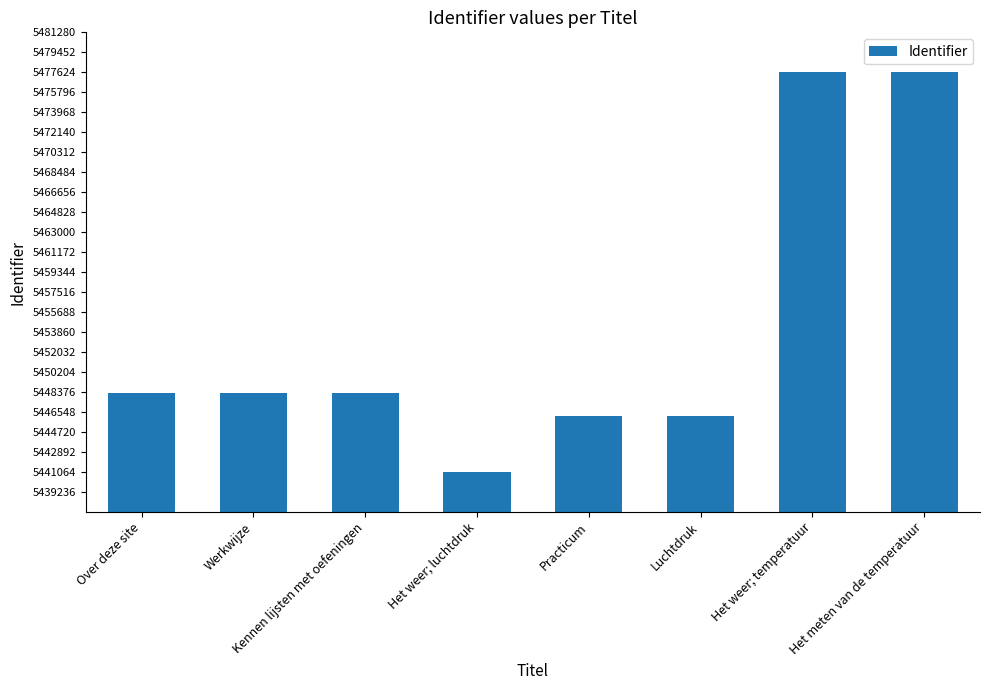

What is the sum of all values?

43633559